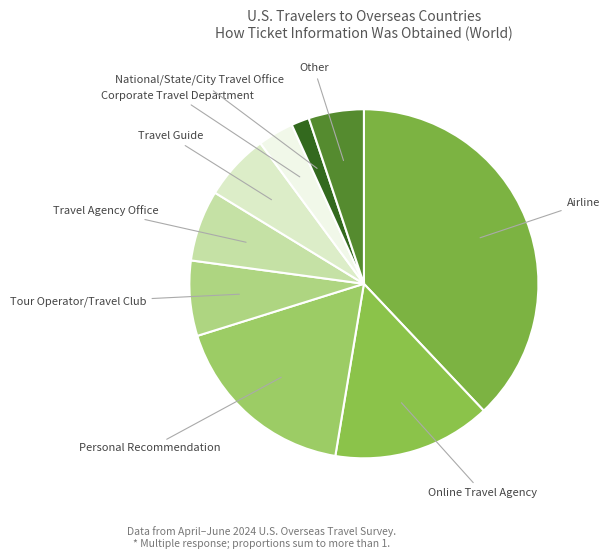

Count the number of slices in the pie.

9